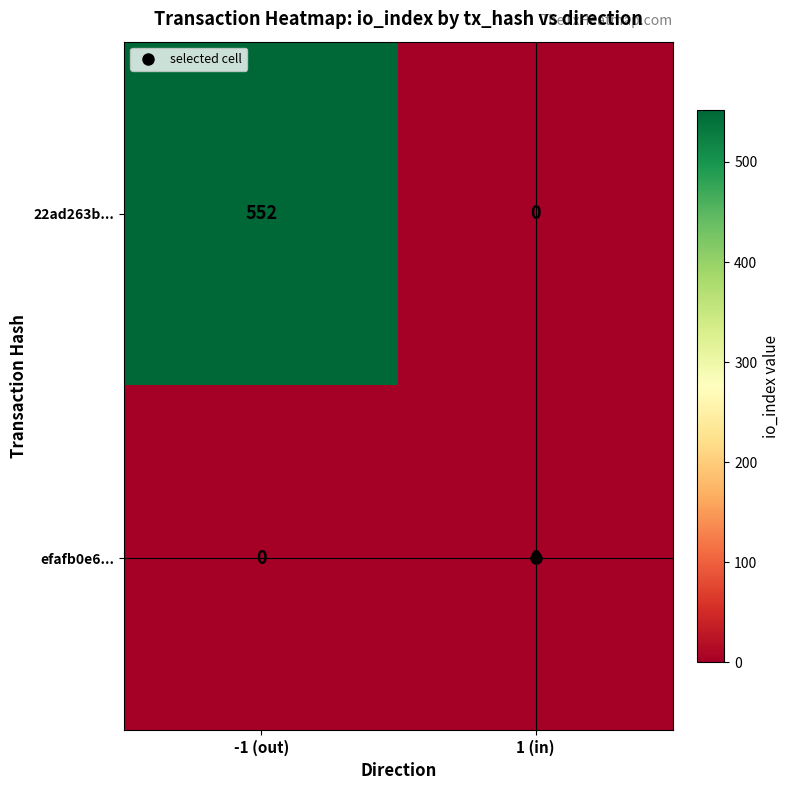

How many positive values does the 22ad263b... series have?

1